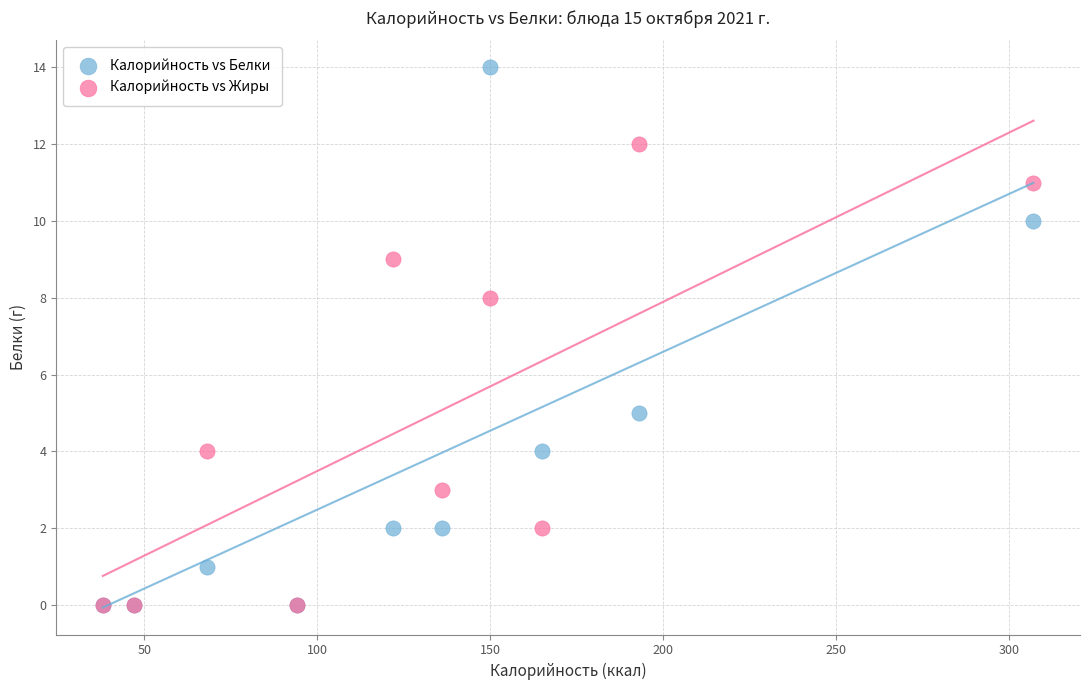

In the Калорийность vs Белки series, what Y value is closest to 7?

5